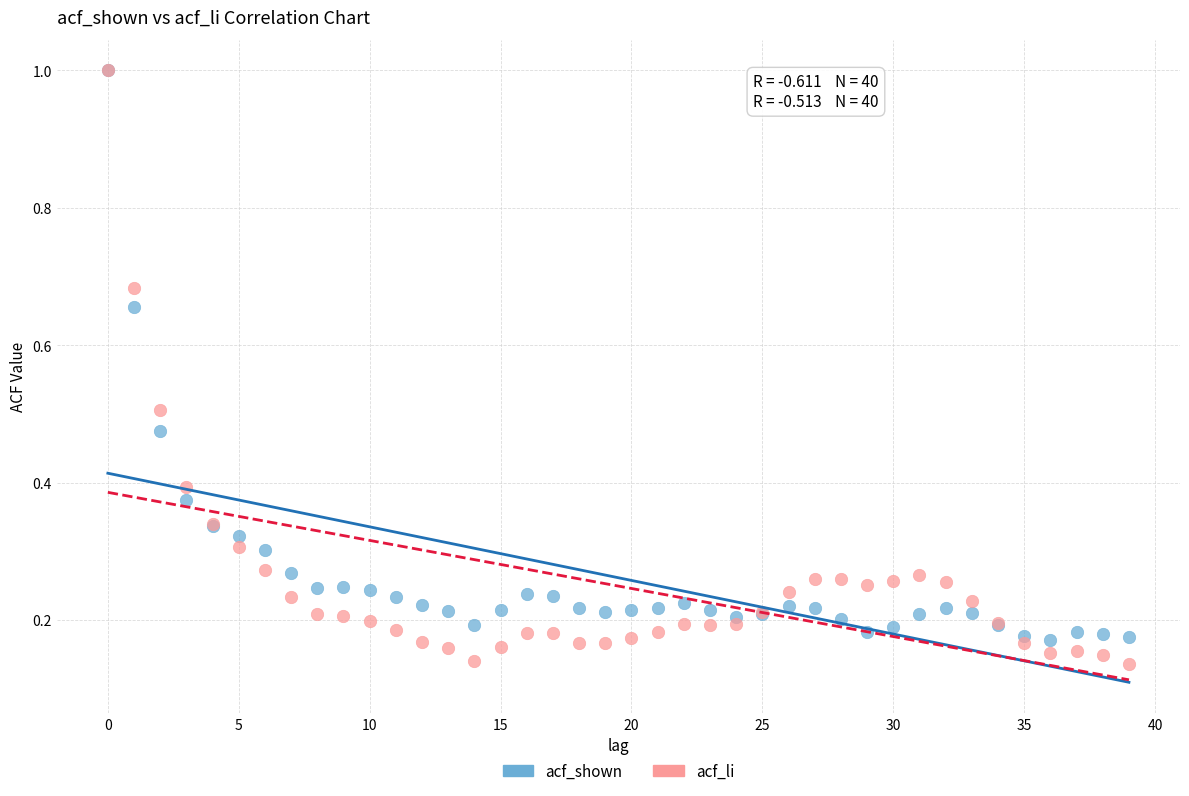

What are all the series names shown in the legend?

acf_shown, acf_li